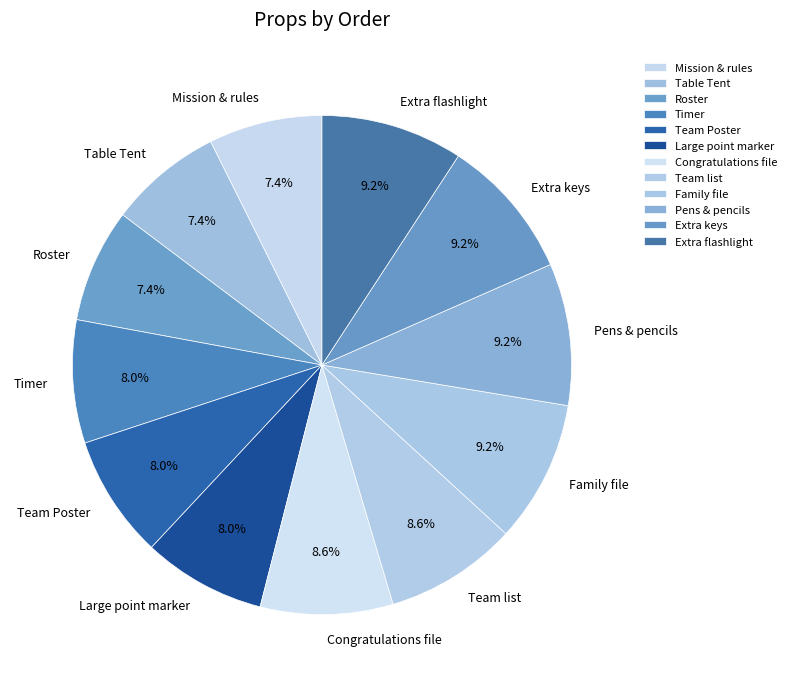

True or false: Roster accounts for 7% of the total.

True